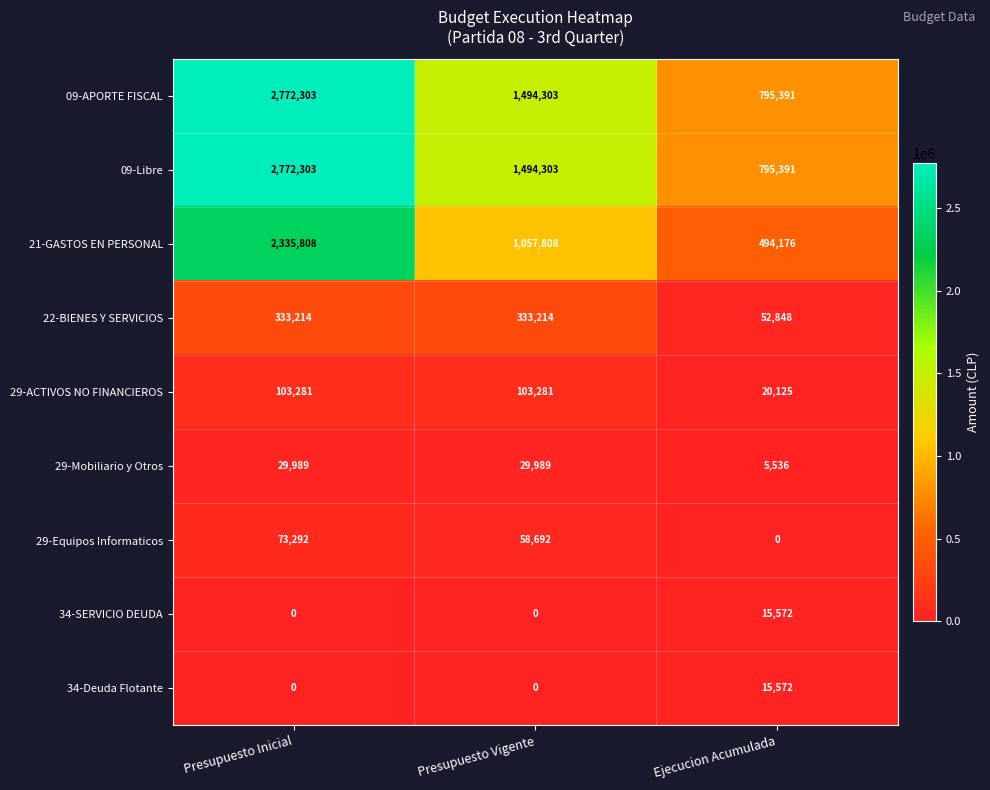

Which category has the highest value in the 34-SERVICIO DEUDA series?

Ejecucion Acumulada